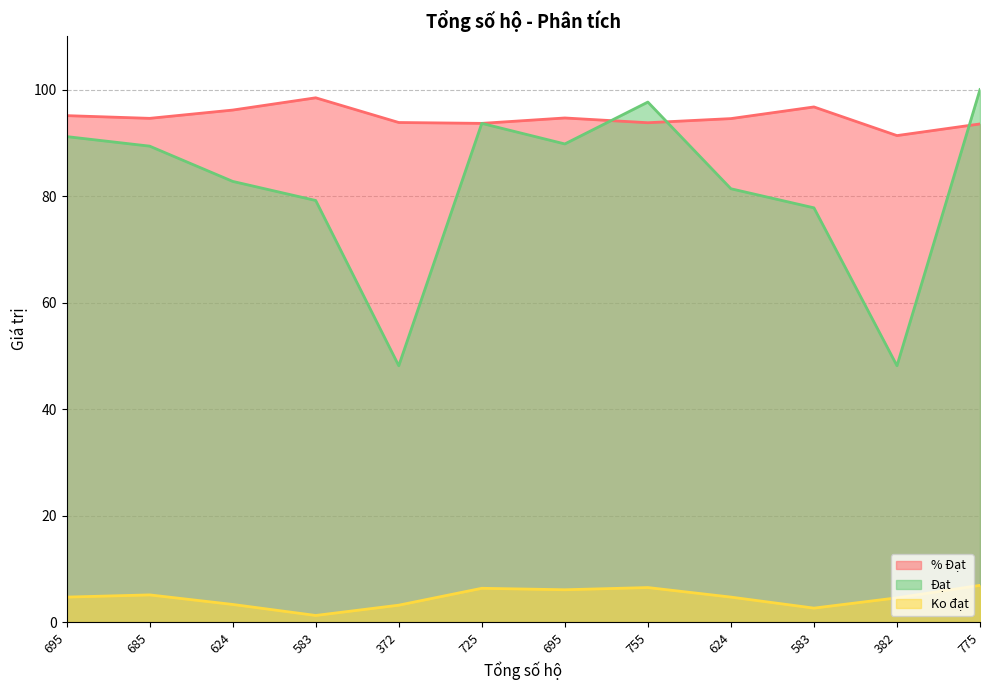

What is the lowest value of the % Đạt series?

91.4